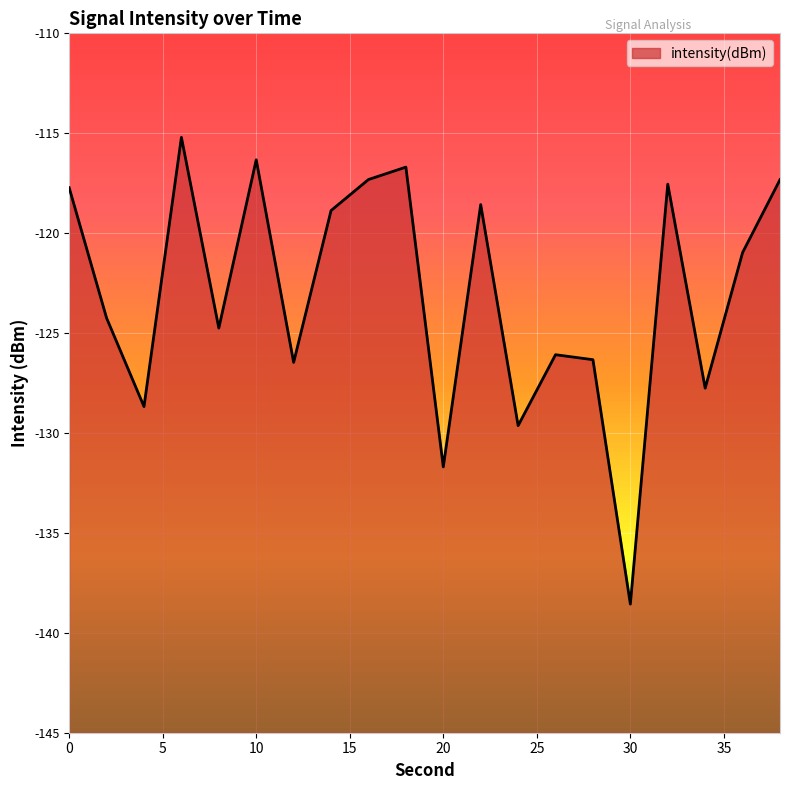

What is the sum of all values?

-2460.8